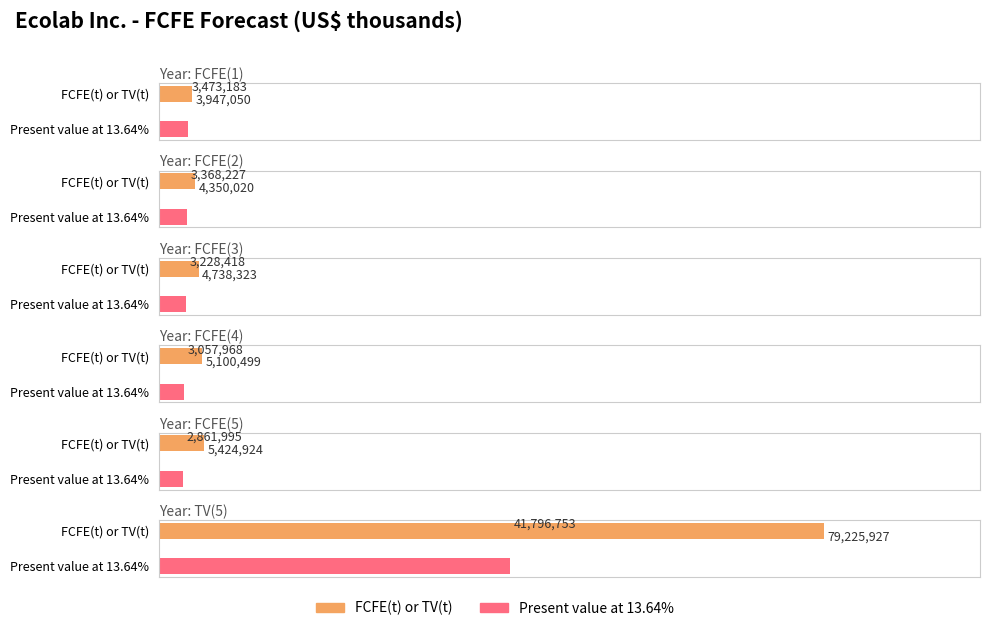

Which series changed the most between FCFE(2) and FCFE(4)?

FCFE(t) or TV(t)